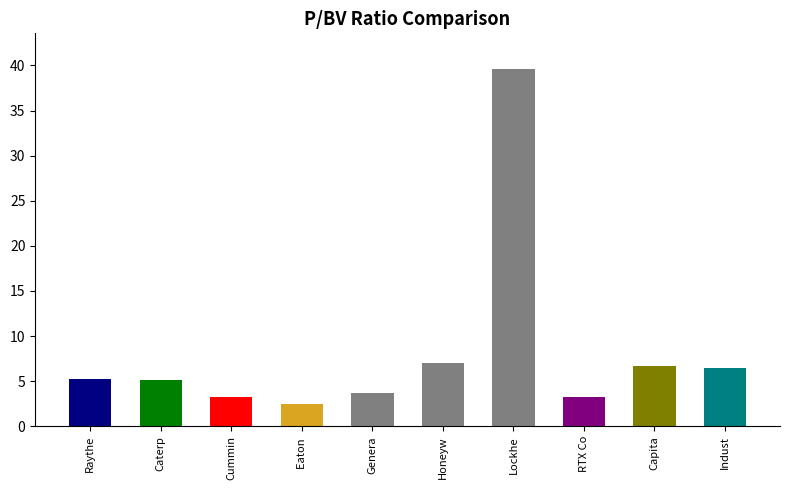

What is the approximate value at Eaton ?

2.5